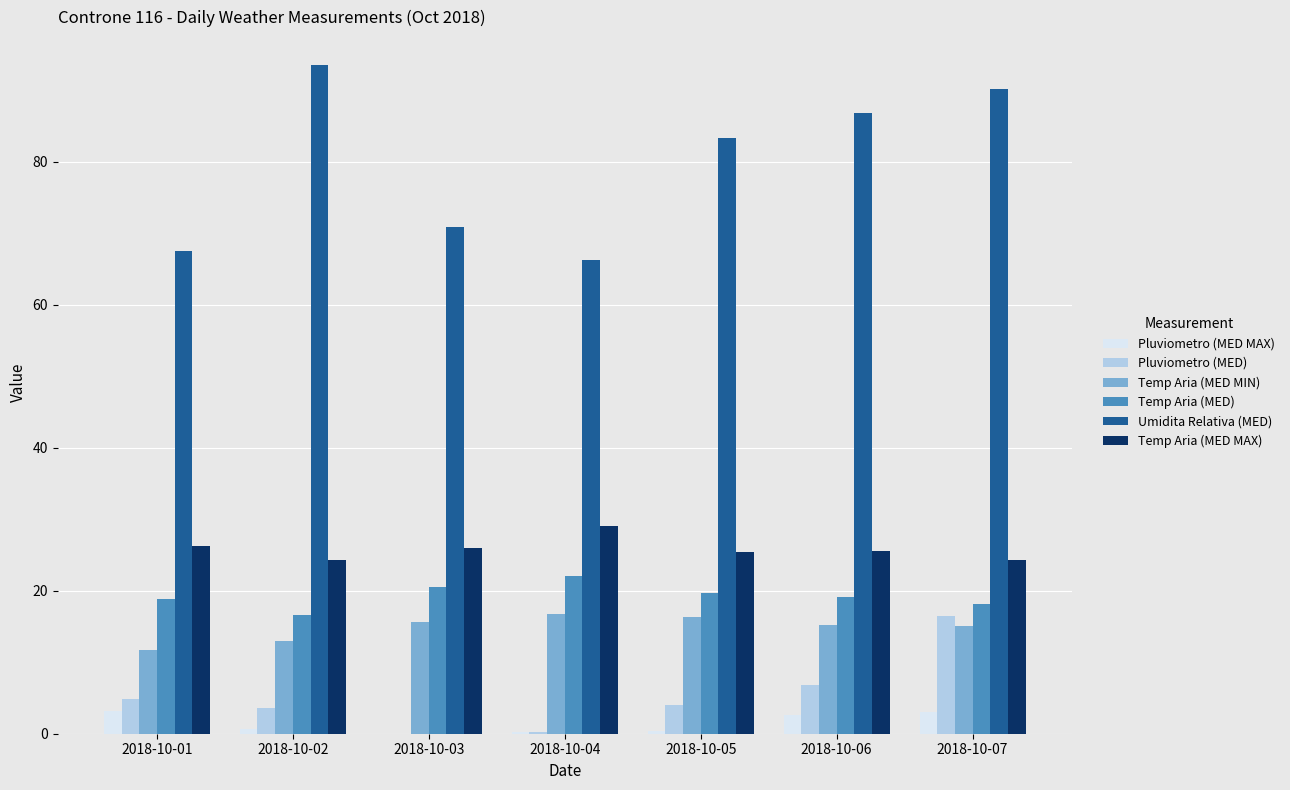

Is it true that Temp Aria (MED MIN) equals 23.1 at 2018-10-02?

False